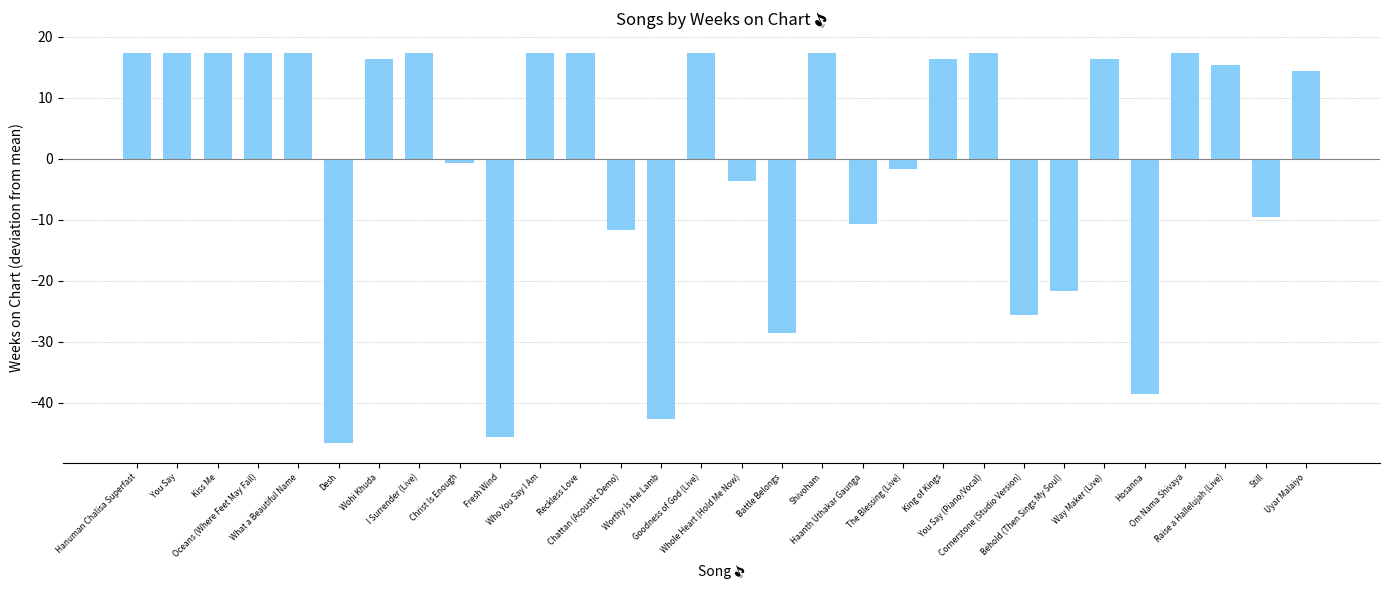

Read the value at The Blessing (Live).

-1.6